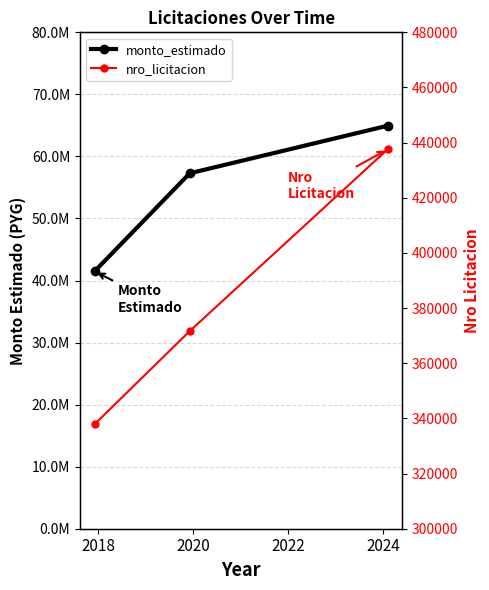

Between 2018 and 2020, which series saw the biggest shift?

monto_estimado